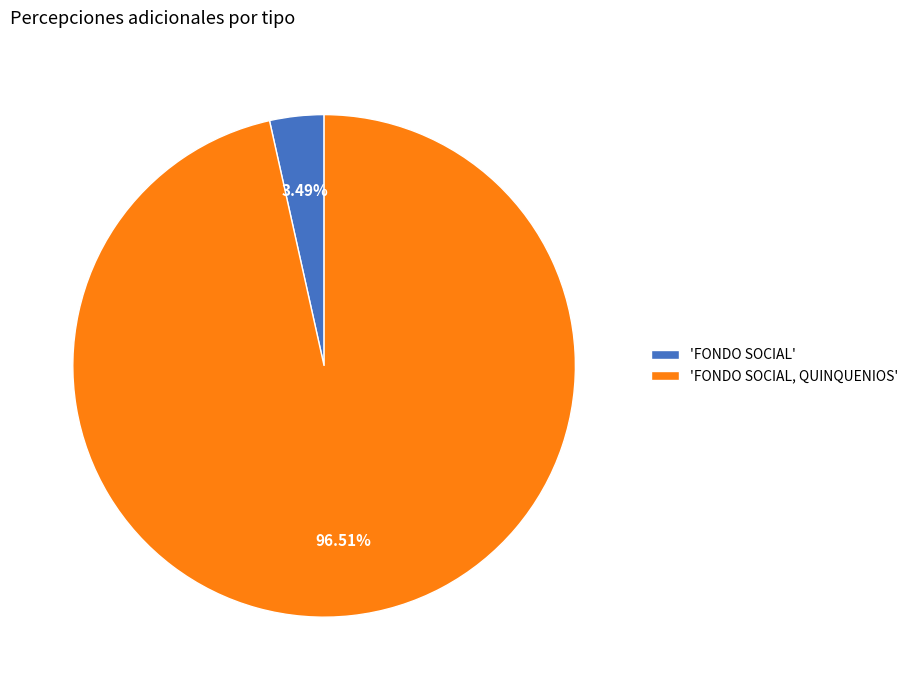

Does 'FONDO SOCIAL, QUINQUENIOS' account for over 50% of the chart?

Yes